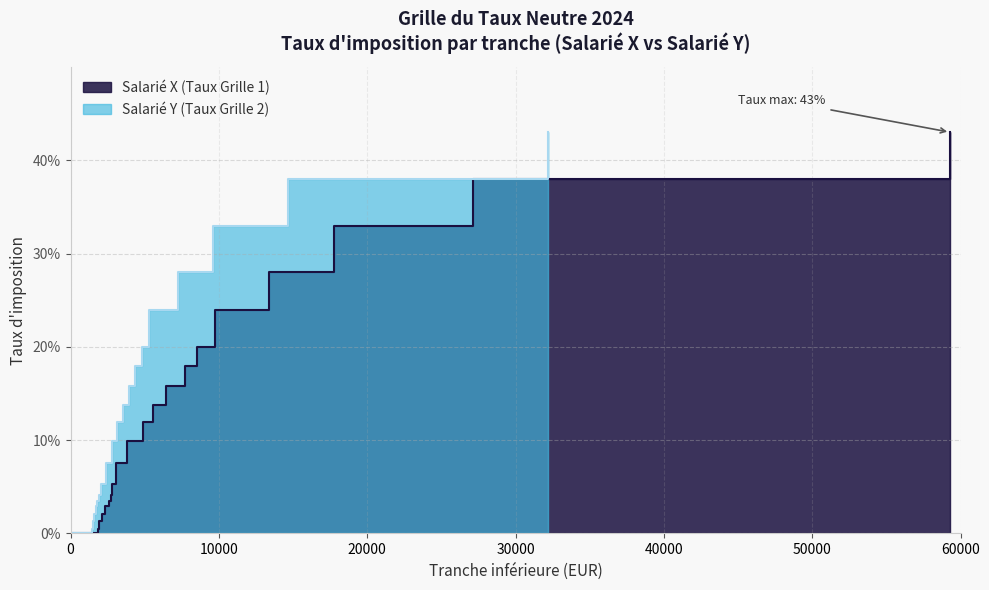

True or false: Taux (Grille 1) has more than 1 interior local peaks.

False